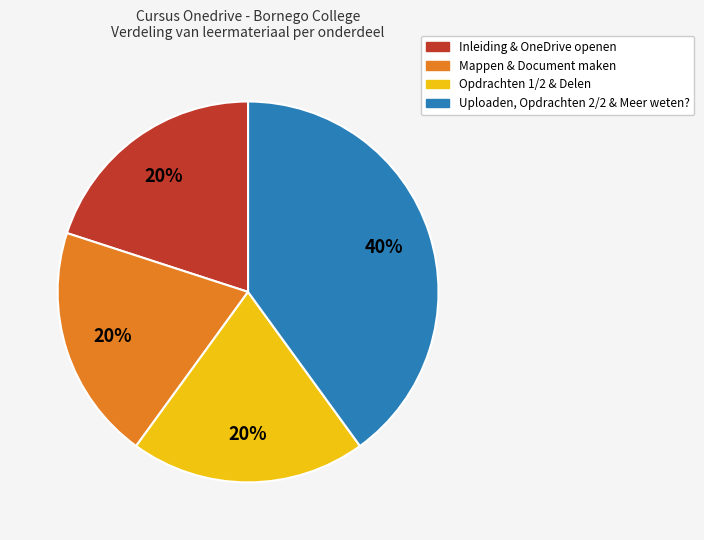

To the nearest percent, what is the difference between the largest and smallest slice percentages?

20%